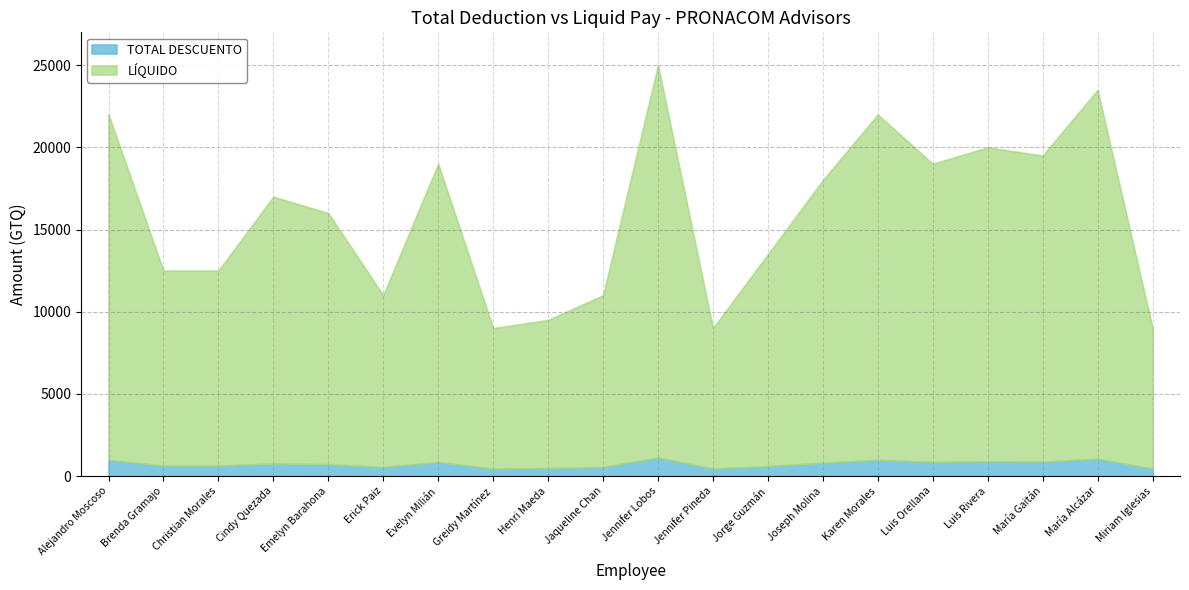

Is it true that TOTAL DESCUENTO equals 848.2 at Luis Orellana?

True